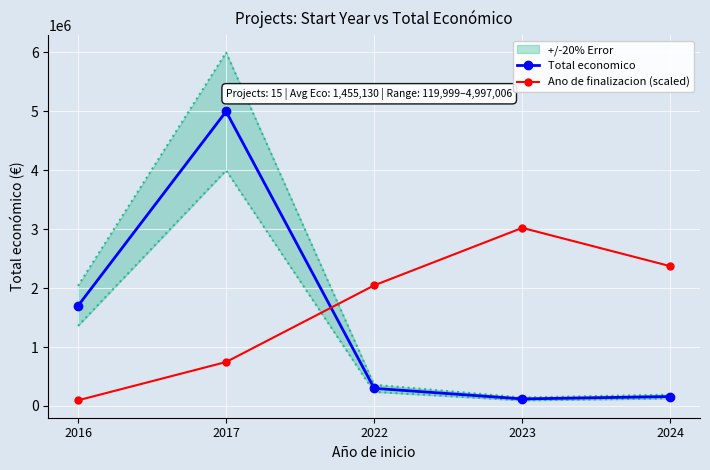

Read the Ano de finalizacion (scaled) value at 2023.

3022203.4